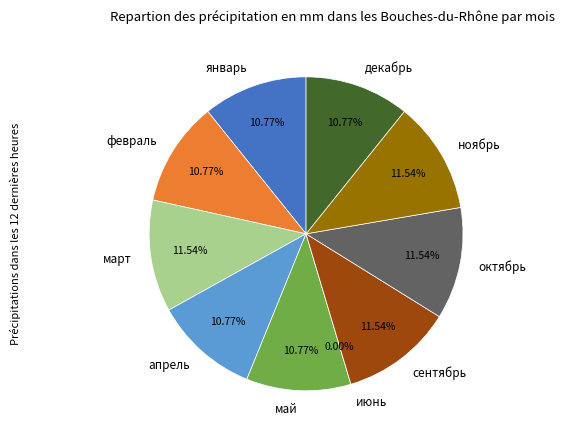

True or false: март accounts for 12% of the total.

True